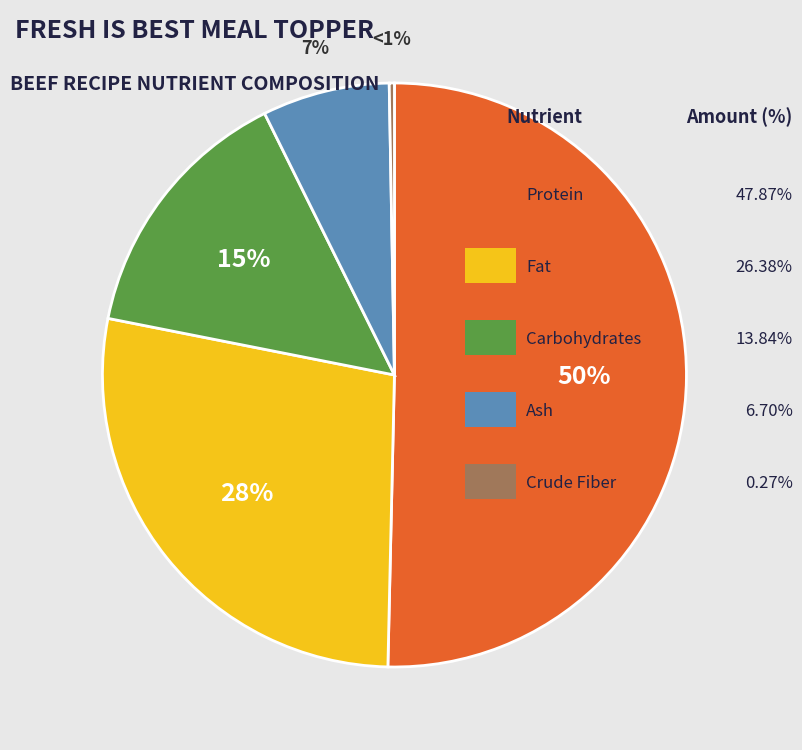

To the nearest percent, what is the combined percentage of Crude Fiber and Fat?

28%